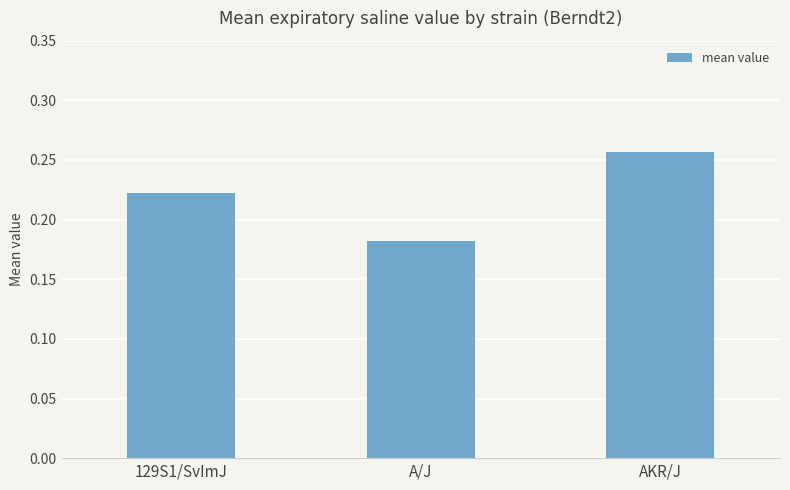

What position from the left is A/J?

2